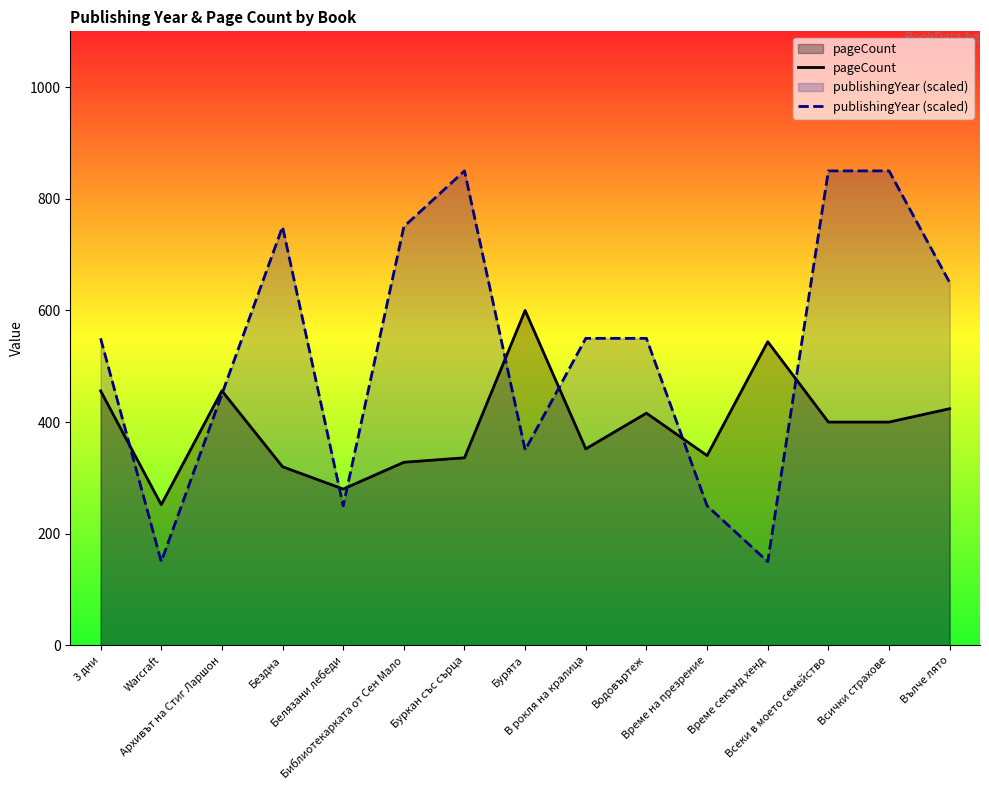

Which category has the highest value in the pageCount series?

Бурята